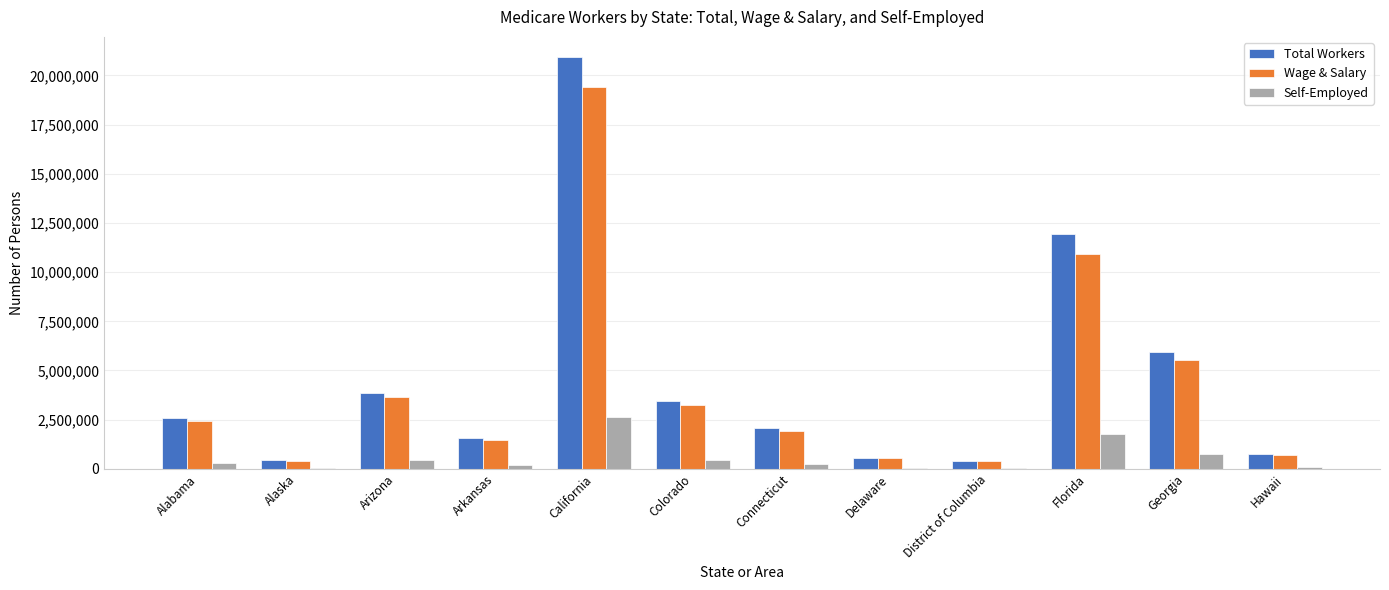

Between Alaska and Colorado, which series saw the biggest shift?

Total Workers